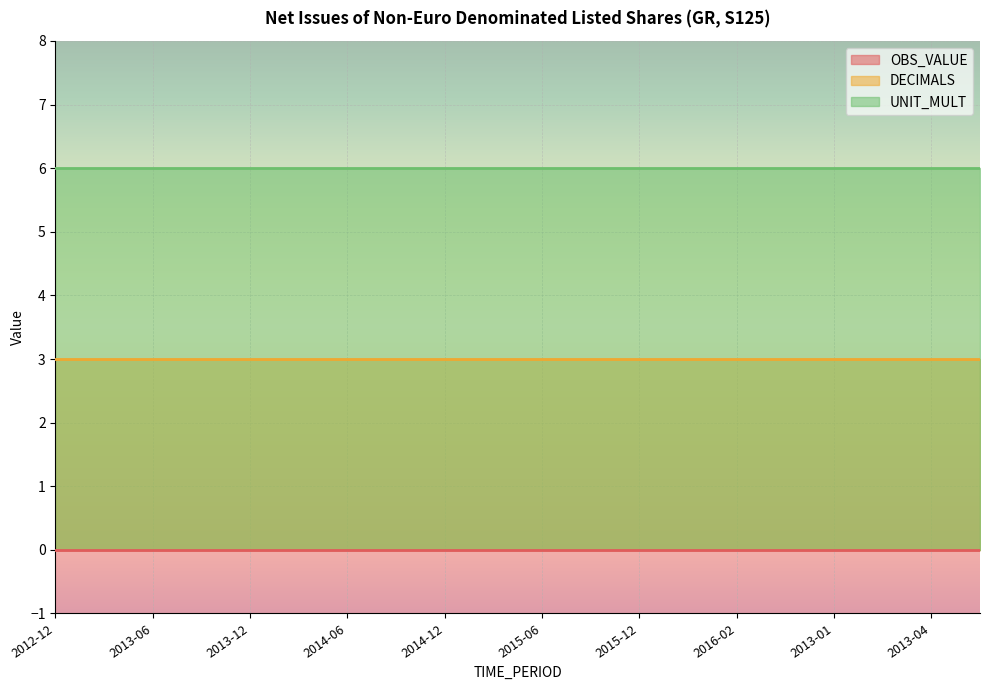

At how many categories does at least one series exceed 2?

20